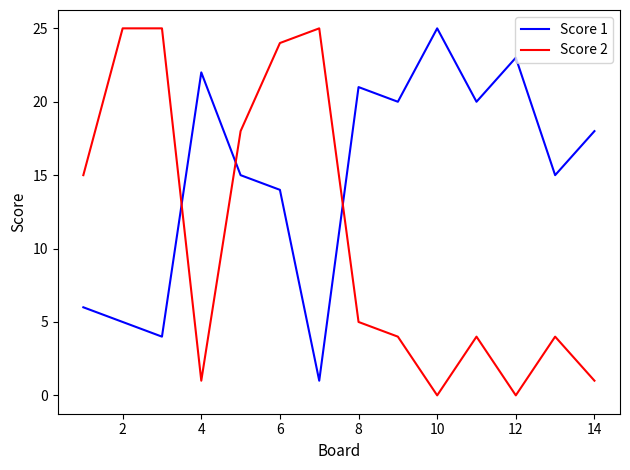

Which series has the largest total across all categories?

Score 1